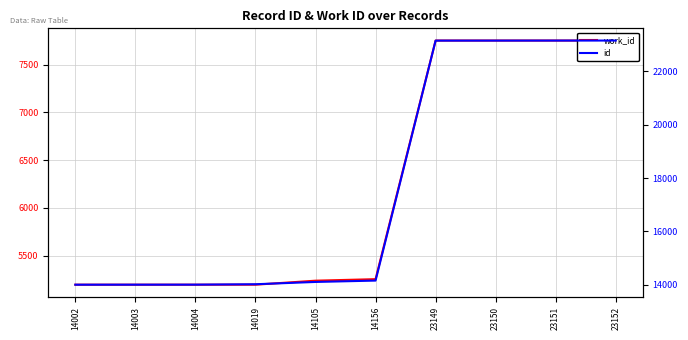

What is the value of the id point at the 7th from the left?

23149